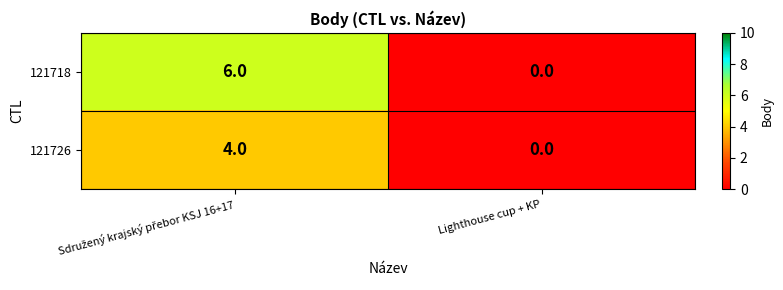

Which series has the largest range (max minus min)?

121718